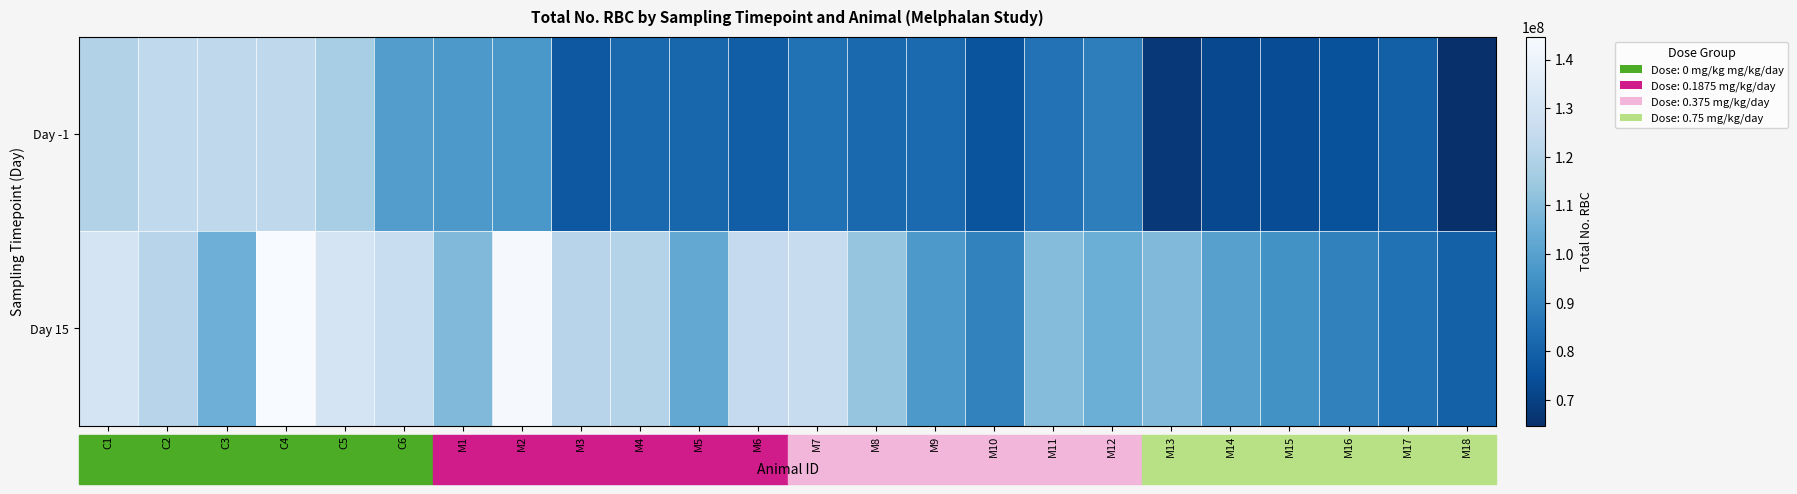

At M18, list the series in order from largest to smallest.

Day 15, Day -1